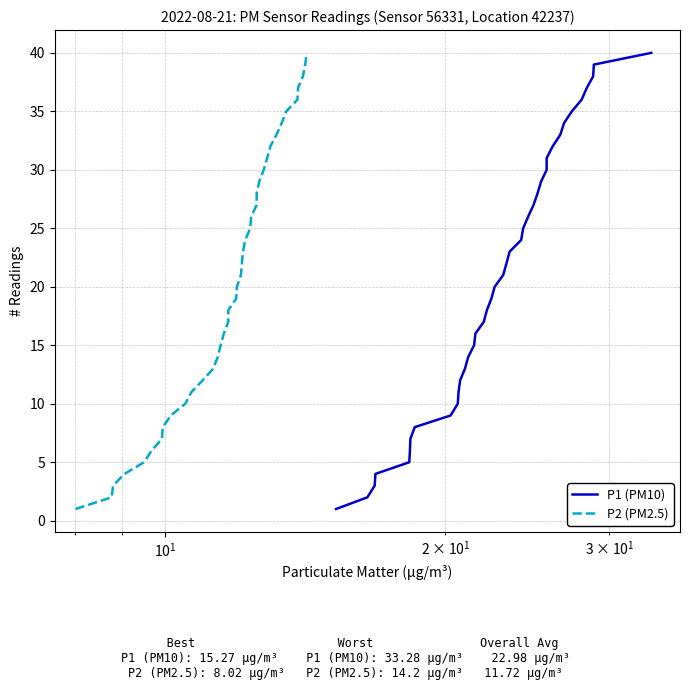

Which series has the largest total across all categories?

P1 (PM10)